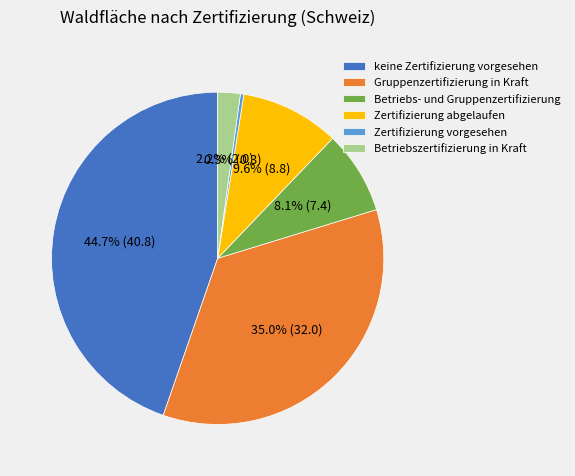

How many segments does this pie chart have?

6